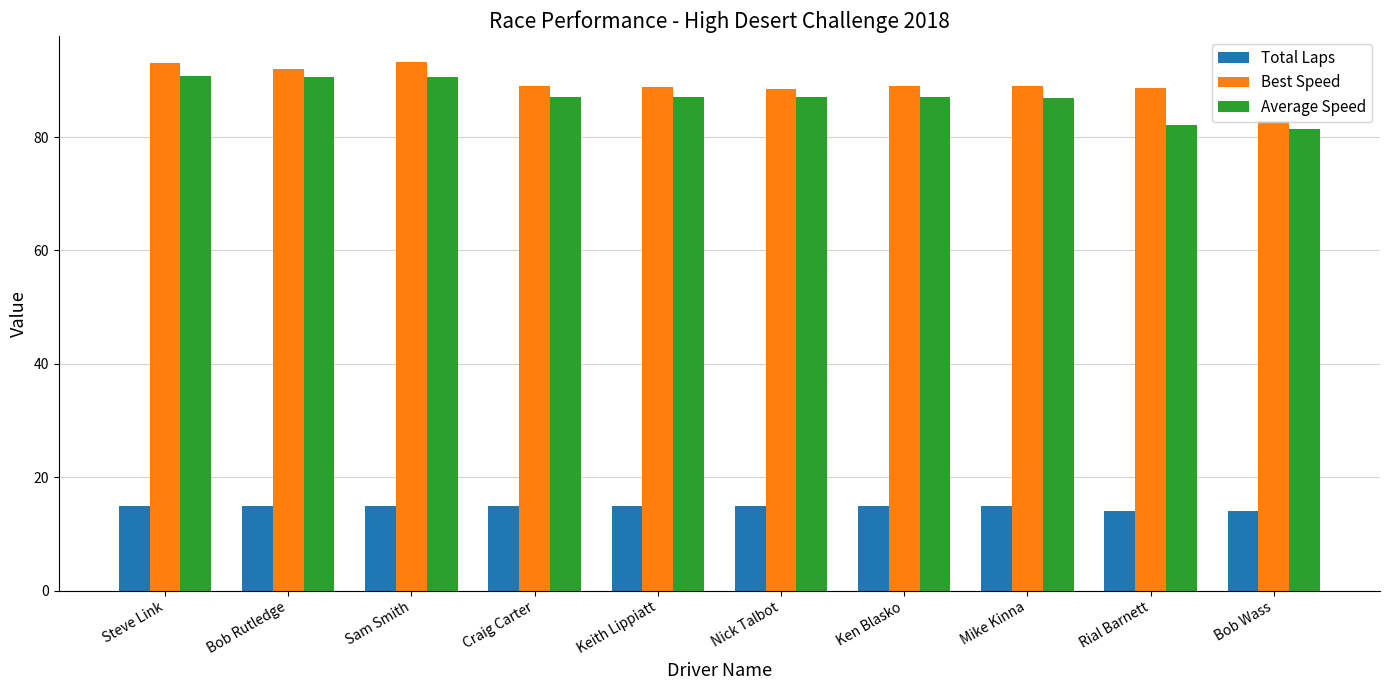

What is the sum of the Average Speed values at Ken Blasko and Bob Wass?

168.4